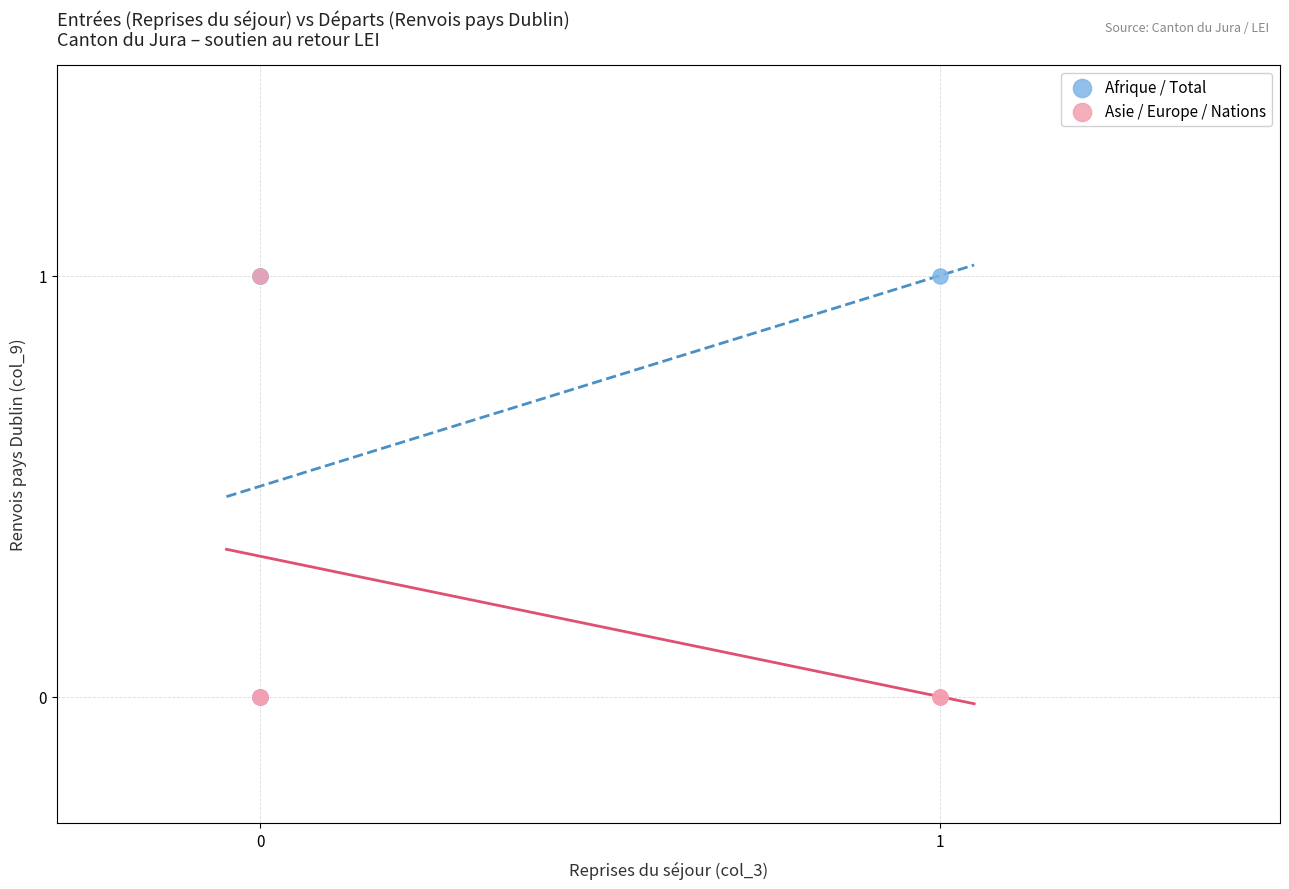

What are all the series names shown in the legend?

Afrique / Total, Asie / Europe / Nations